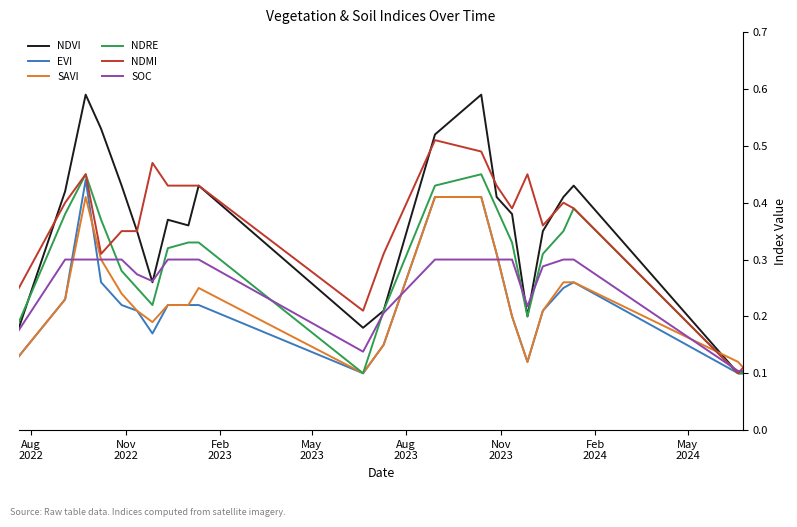

Which series has the largest range (max minus min)?

NDVI